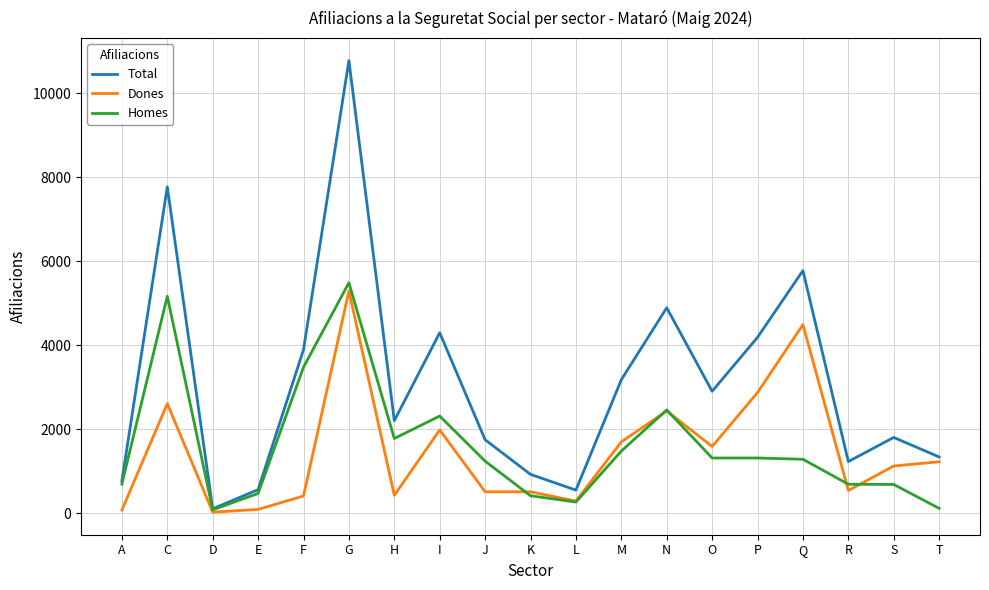

Does the chart display data point markers on the line(s)?

No